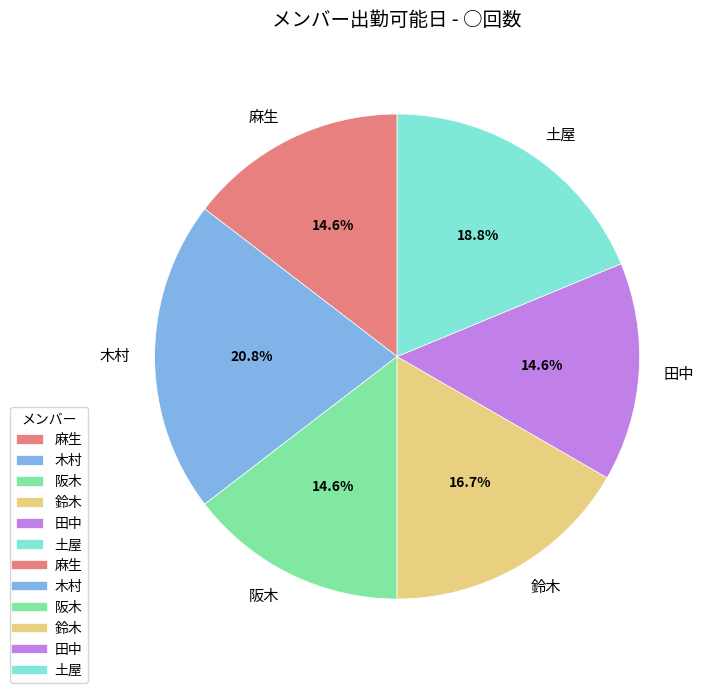

To the nearest percent, what percentage of the pie is 木村?

21%